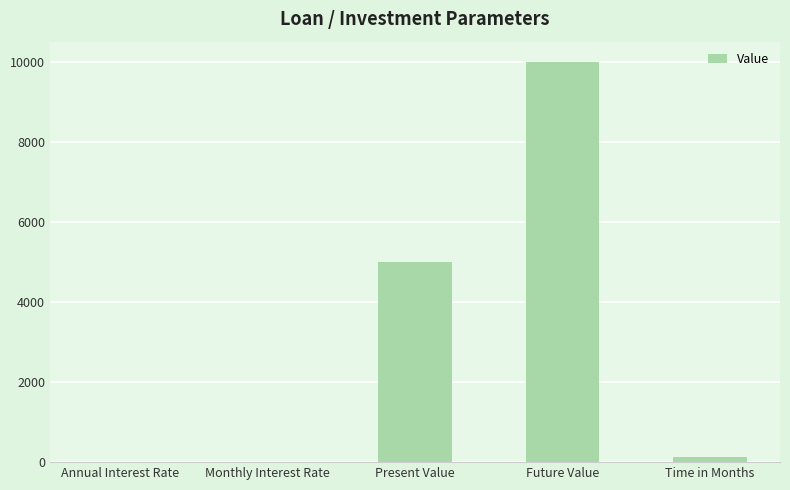

What is the sum of all values?

15139.0